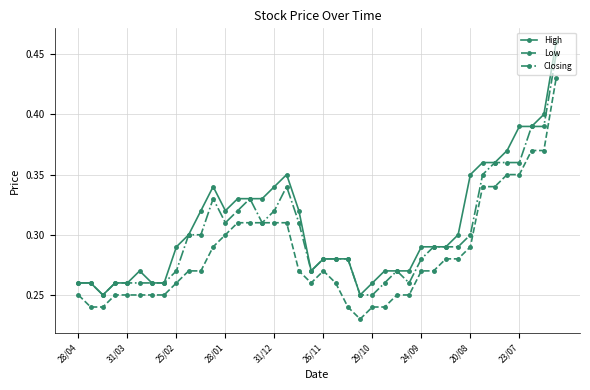

Does the chart have visible grid lines?

Yes